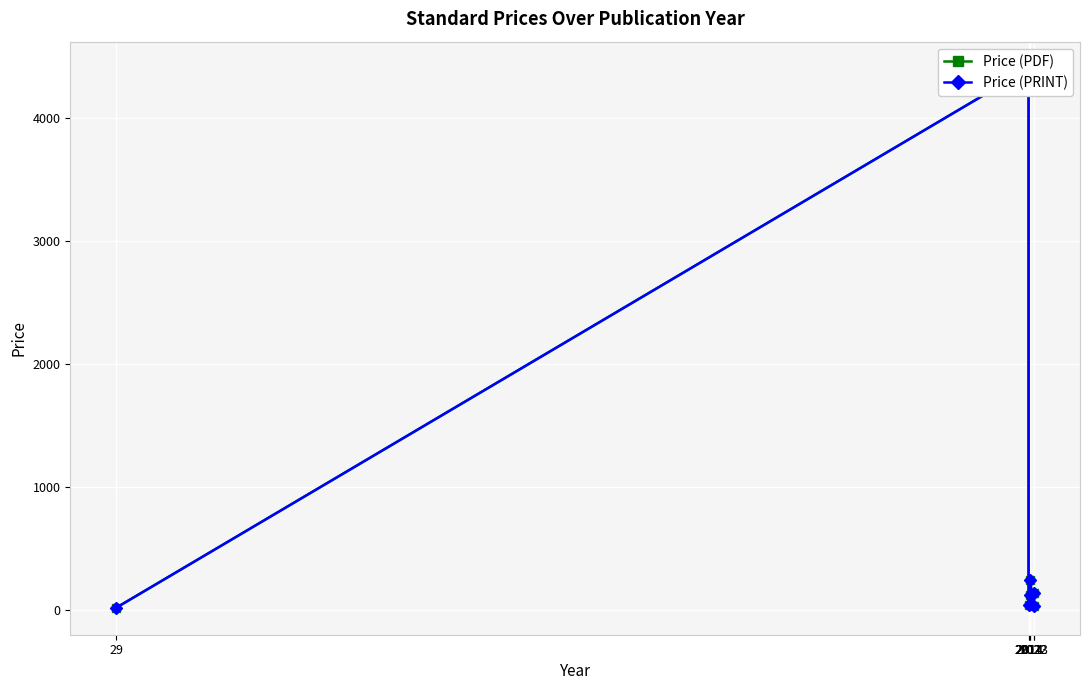

At which category does Price (PDF) reach its first local valley?

2011